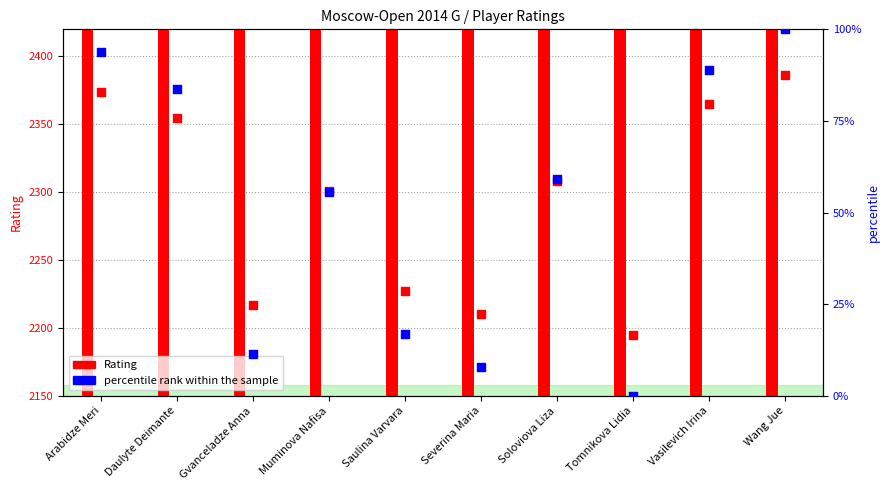

Which series has the largest Y range (max minus min)?

Rating